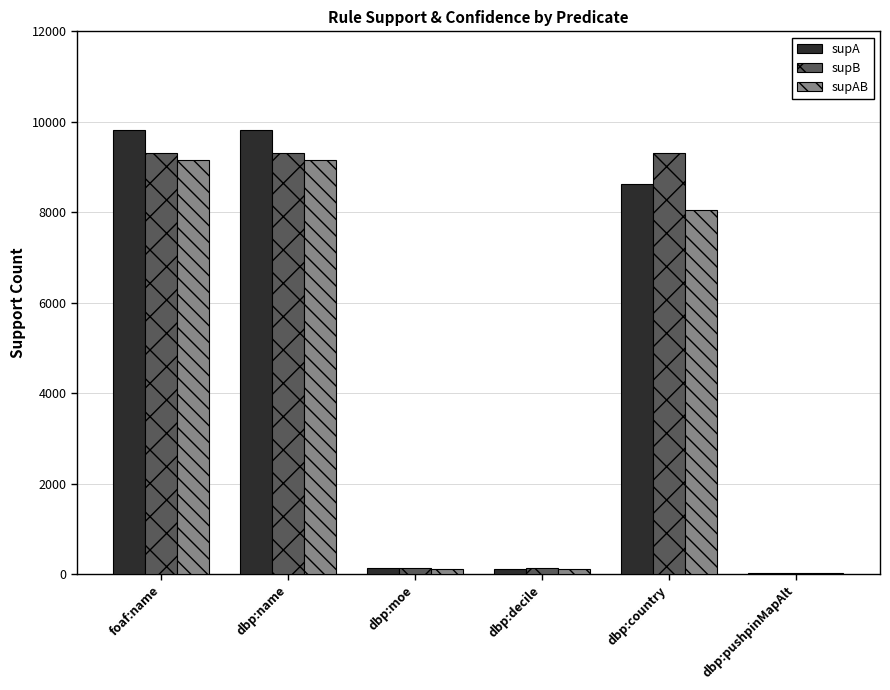

What is the average value of the supB series?

4702